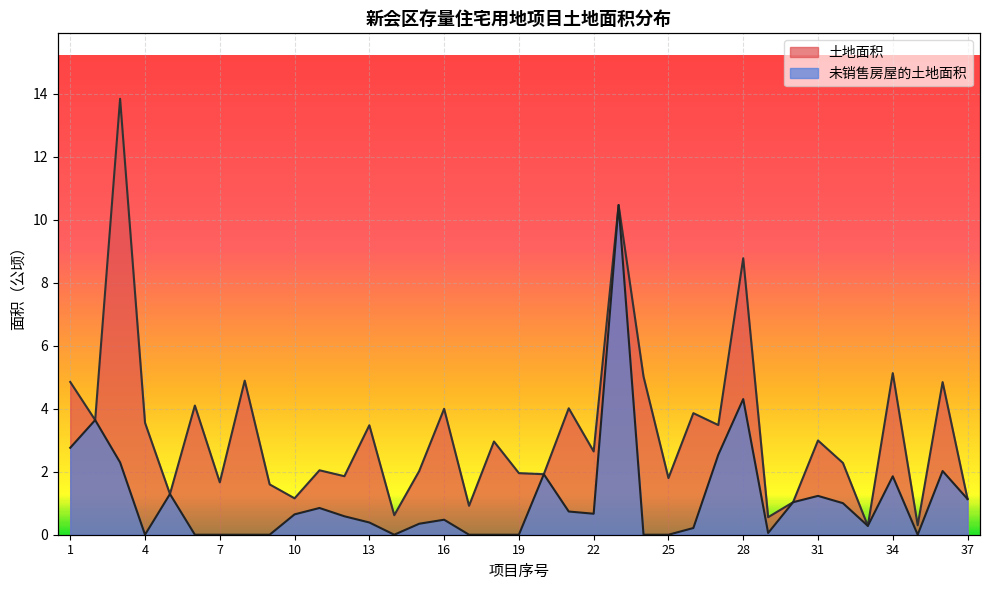

True or false: 土地面积 and 未销售房屋的土地面积 intersect in this chart.

False